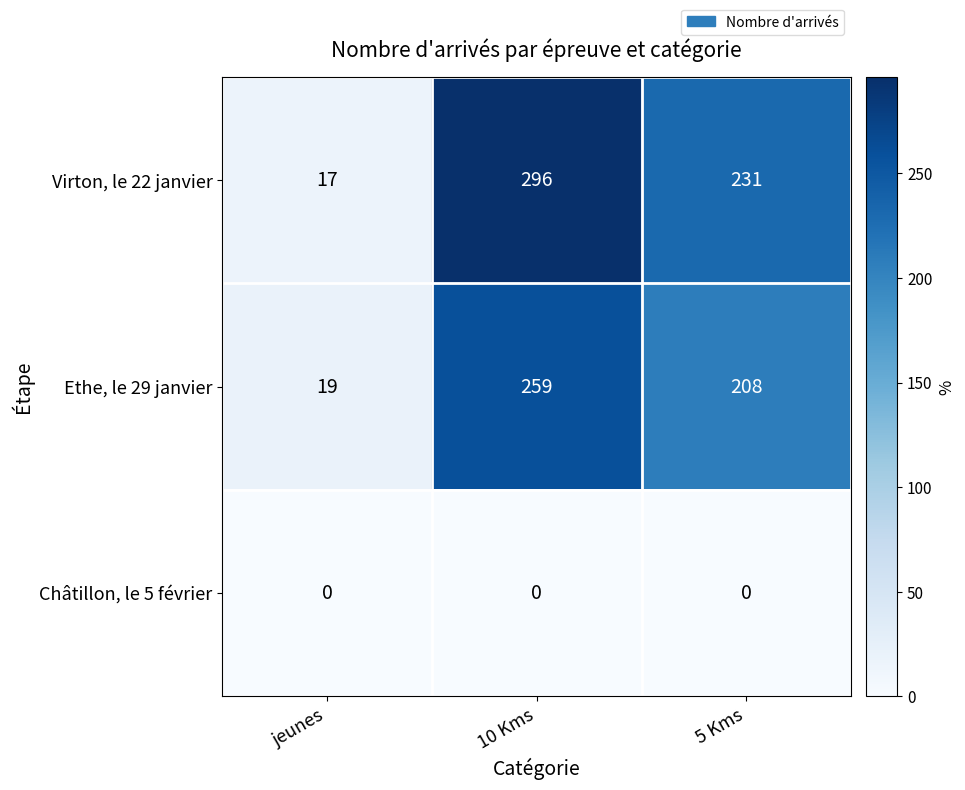

Reading left to right, what are all the values shown in this chart?

Virton, le 22 janvier: jeunes=17	10 Kms=296	5 Kms=231
Ethe, le 29 janvier: jeunes=19	10 Kms=259	5 Kms=208
Châtillon, le 5 février: jeunes=0	10 Kms=0	5 Kms=0